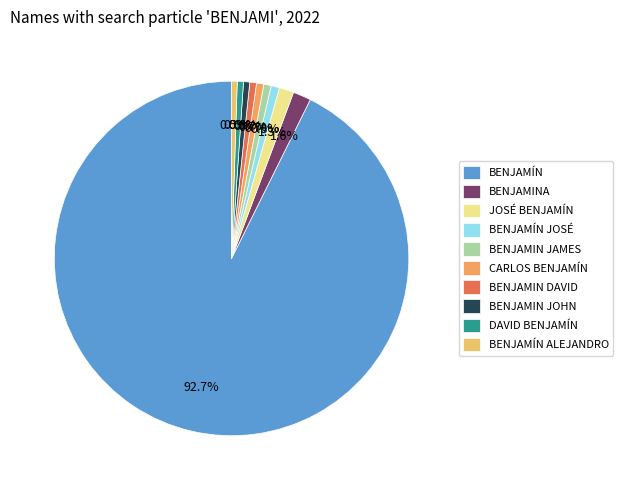

Which slice is the largest?

BENJAMÍN